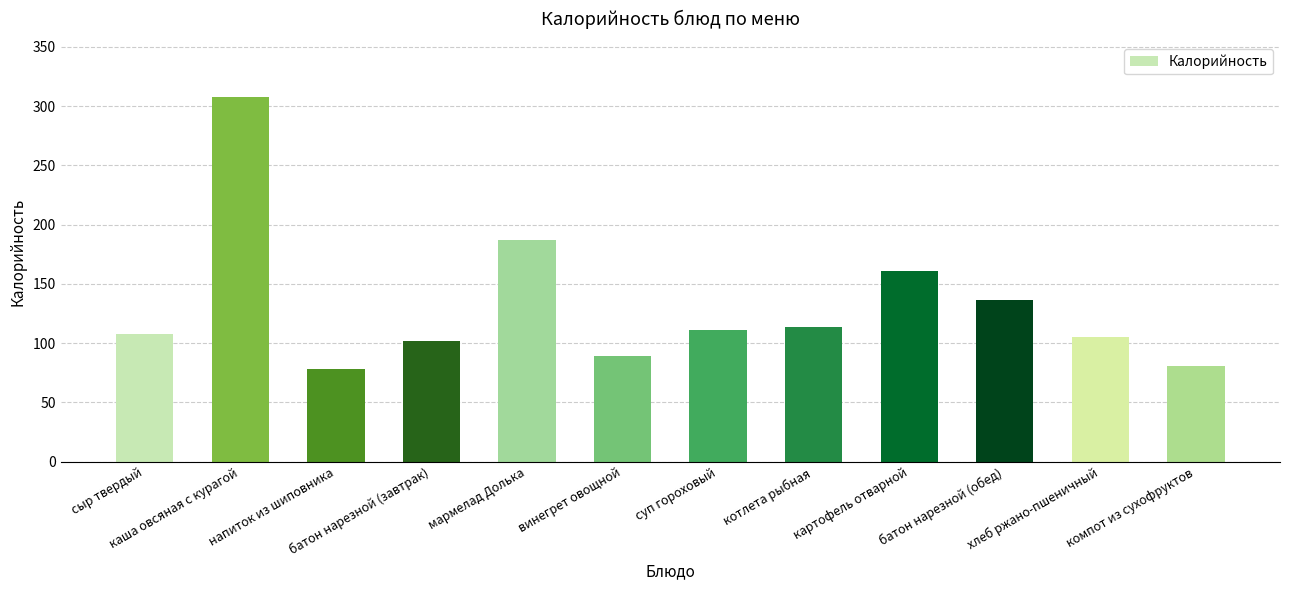

What is the difference between the maximum and minimum values?

230.0